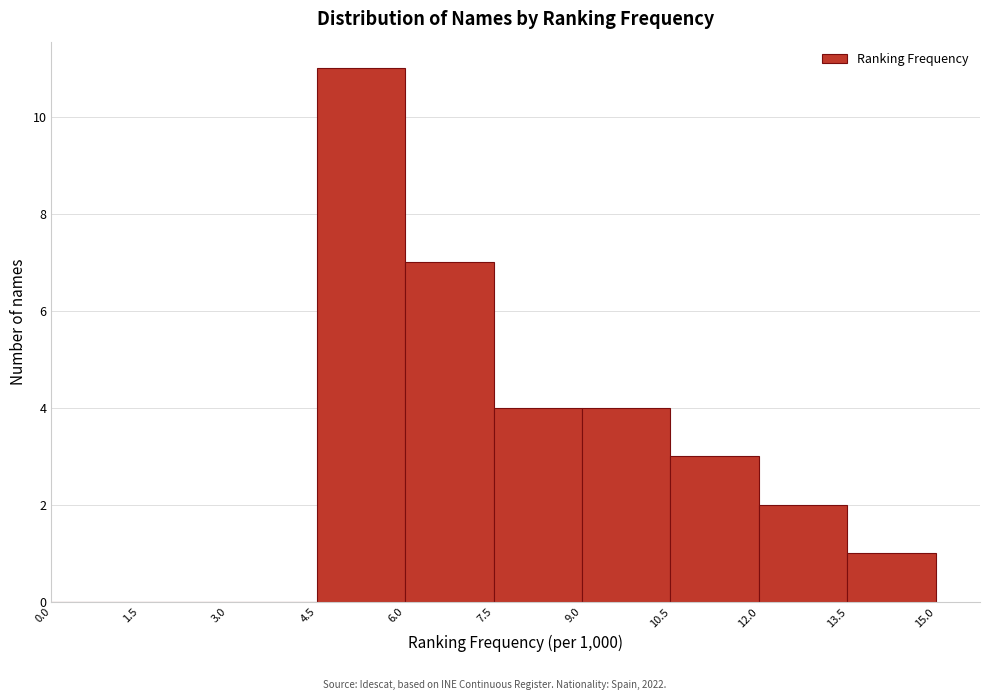

Reading left to right, list every bar in this chart as the range it spans on the x-axis followed by its height. The values are not printed on the chart, so give them approximately, as read against the axis.

0.0 to 1.5: 0
1.5 to 3.0: 0
3.0 to 4.5: 0
4.5 to 6.0: 11
6.0 to 7.5: 7
7.5 to 9.0: 4
9.0 to 10.5: 4
10.5 to 12.0: 3
12.0 to 13.5: 2
13.5 to 15.0: 1